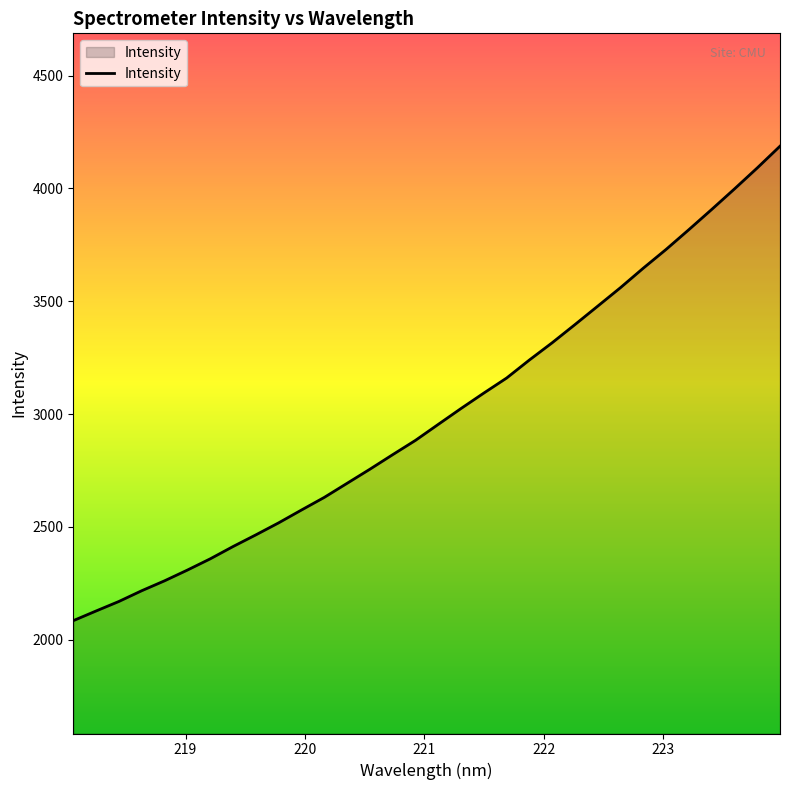

What is the difference between the maximum and minimum values?

2102.3